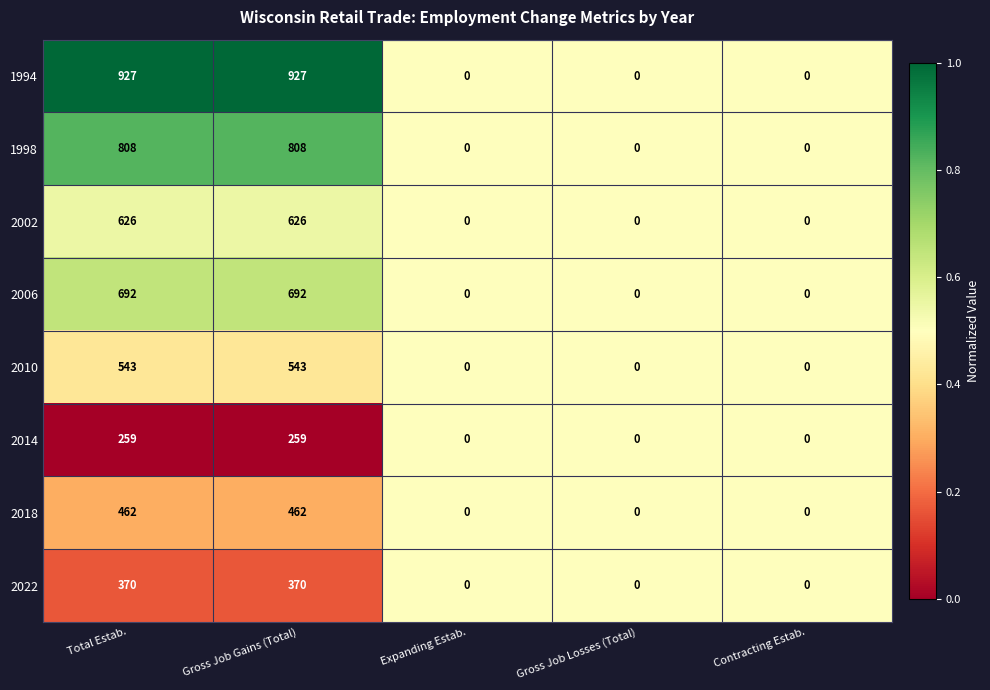

Which series changed the most between Total Estab. and Expanding Estab.?

1994